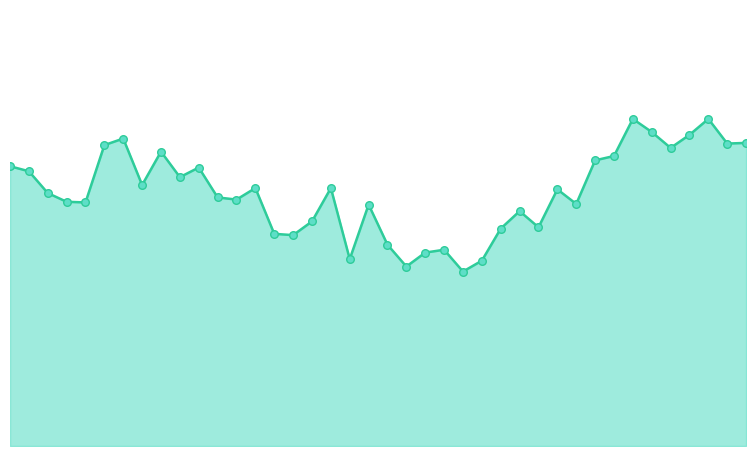

Is the value of SDS_P1_line at 14 greater than the value of SDS_P1_markers at 15?

No